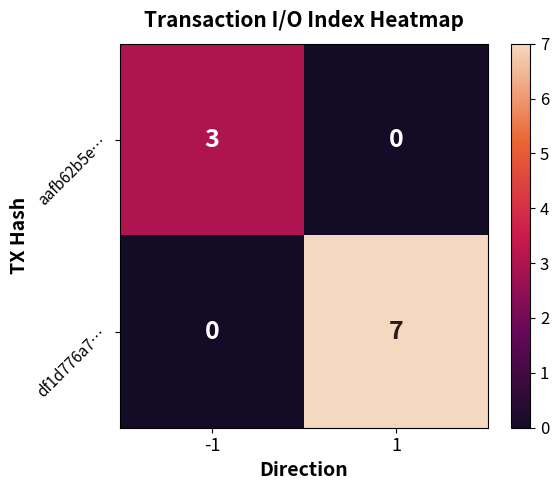

How many data points does each series have?

2